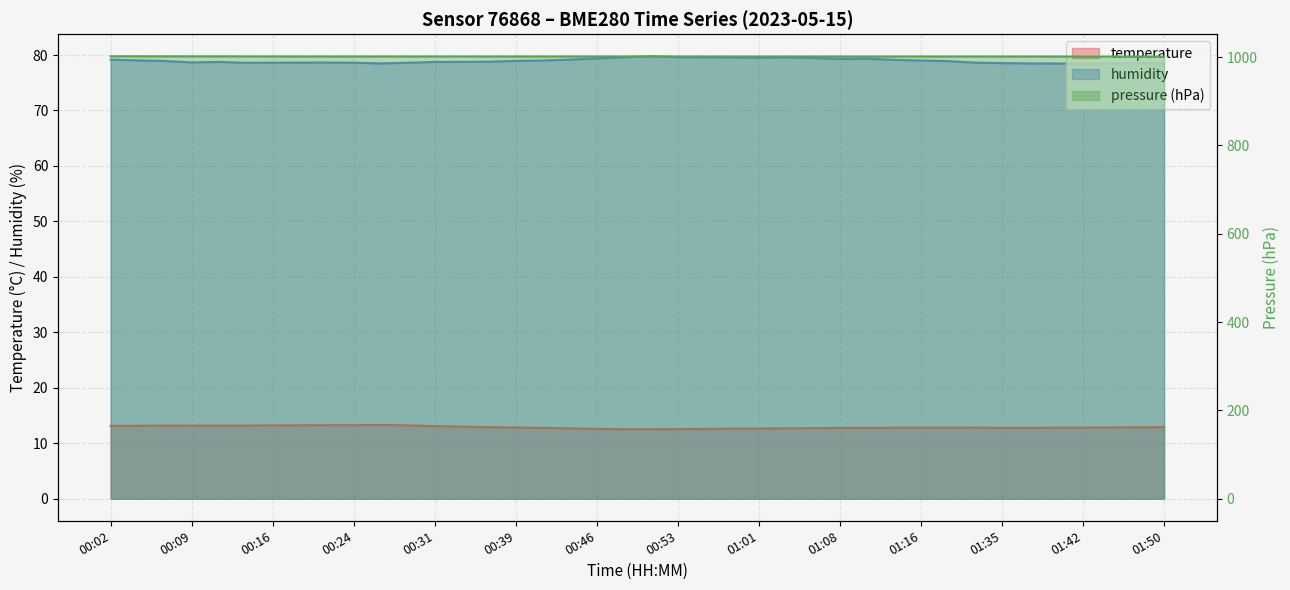

Which category has the highest value in the temperature series?

00:26